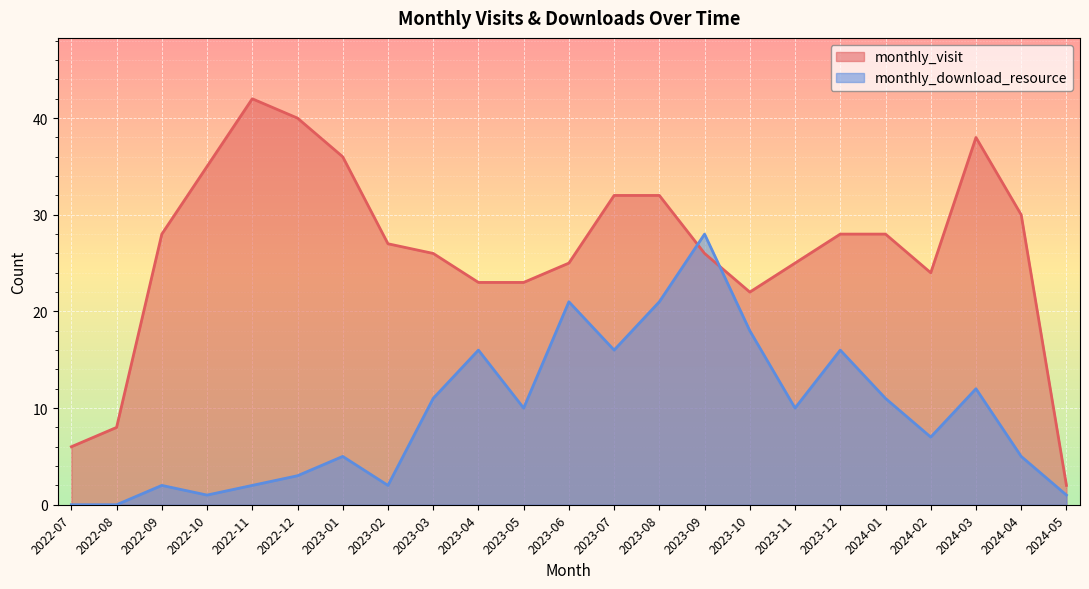

Between 2023-12 and 2022-07, which is larger?

2023-12